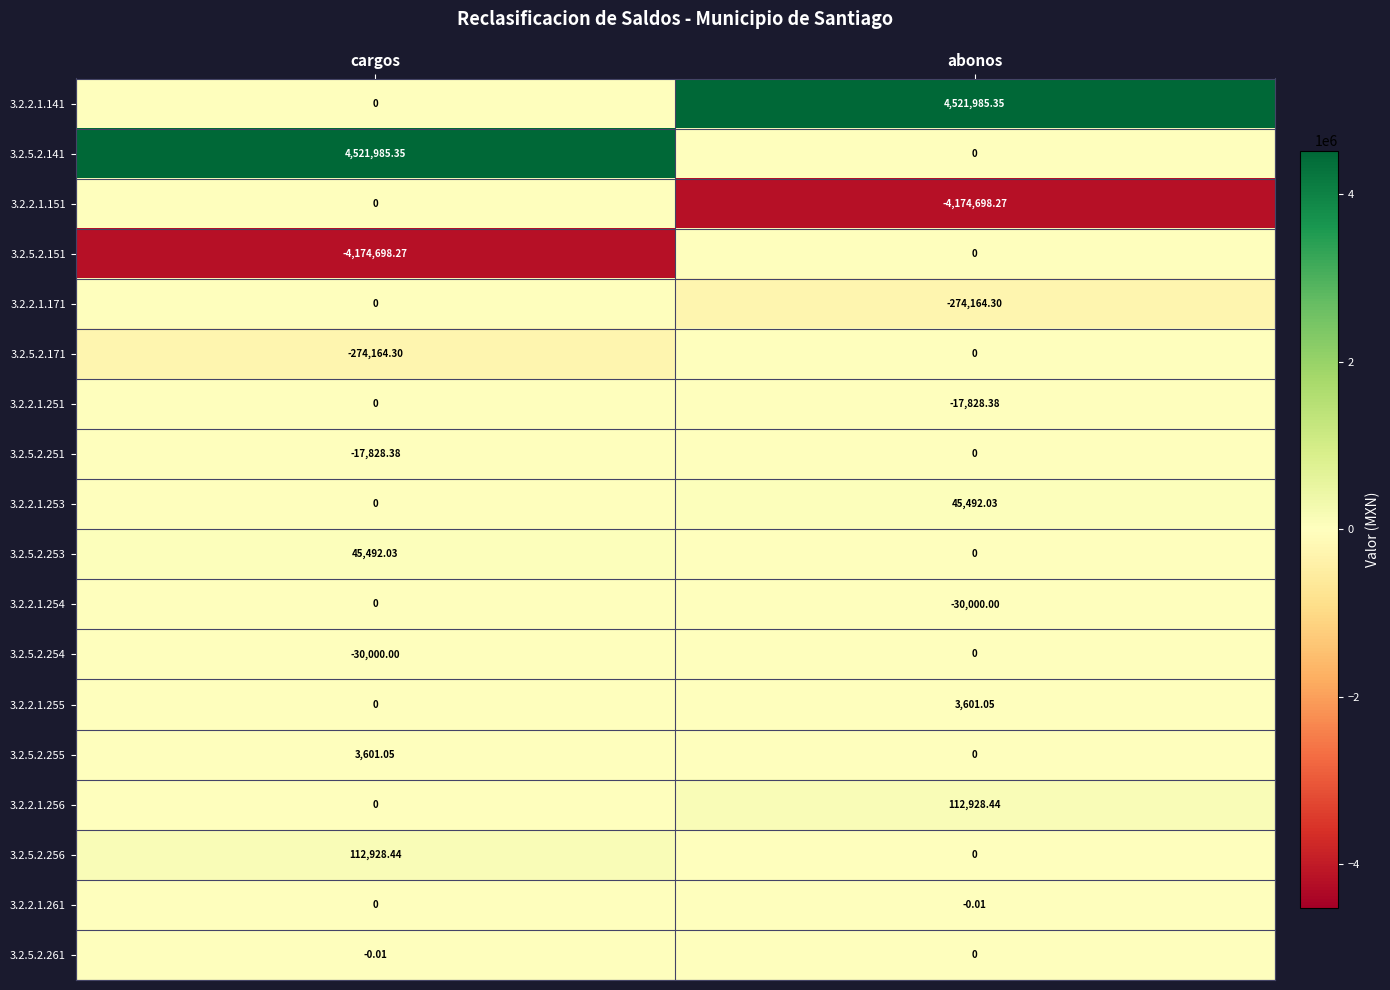

What is the total value across all series at cargos?

187315.9